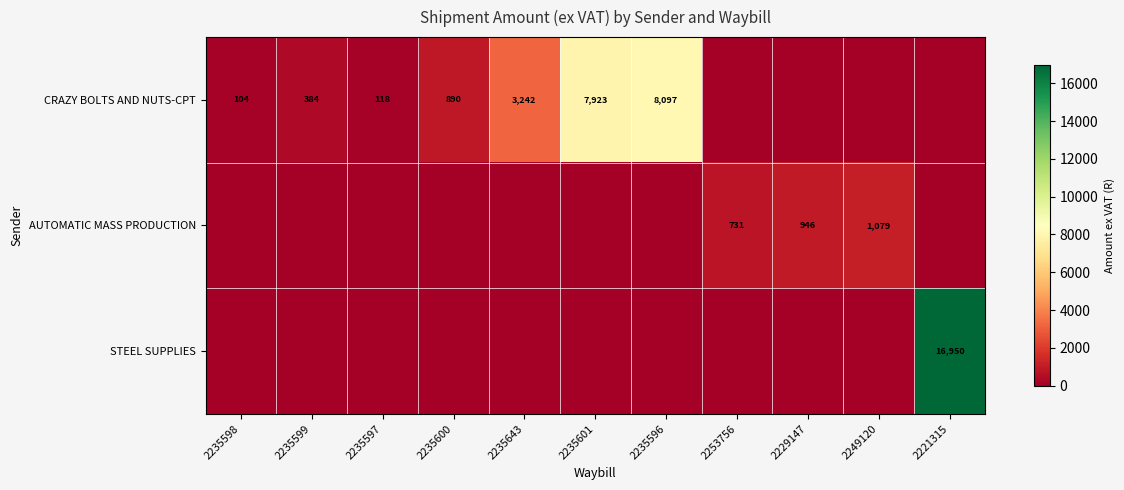

Is the value of AUTOMATIC MASS PRODUCTION at 2249120 greater than the value of STEEL SUPPLIES at 2221315?

No